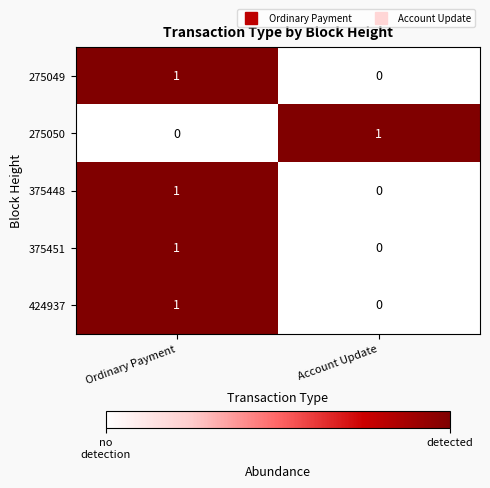

At which label is 375448 closest to 0?

Account Update